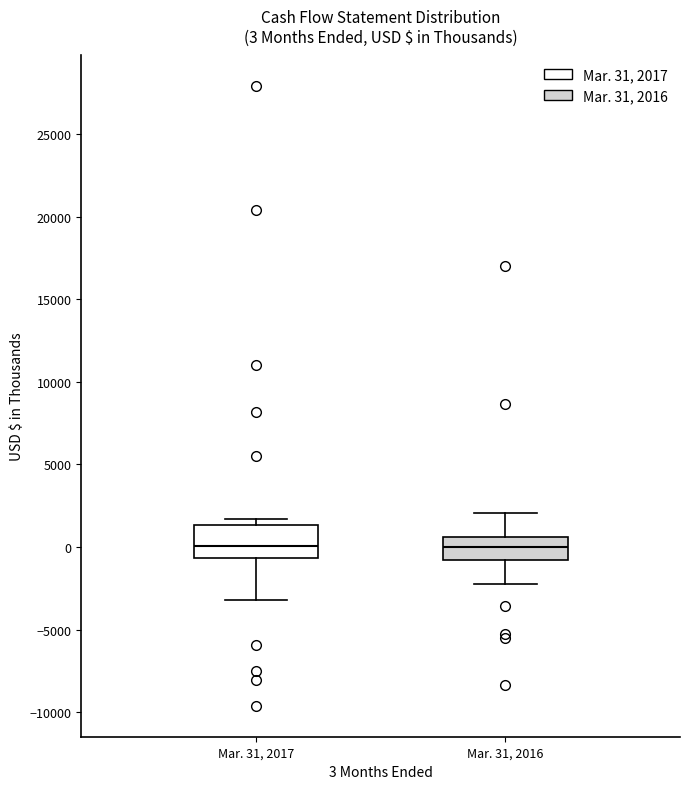

Comparing the boxes themselves (not the whiskers), which one is the tallest?

Mar. 31, 2017